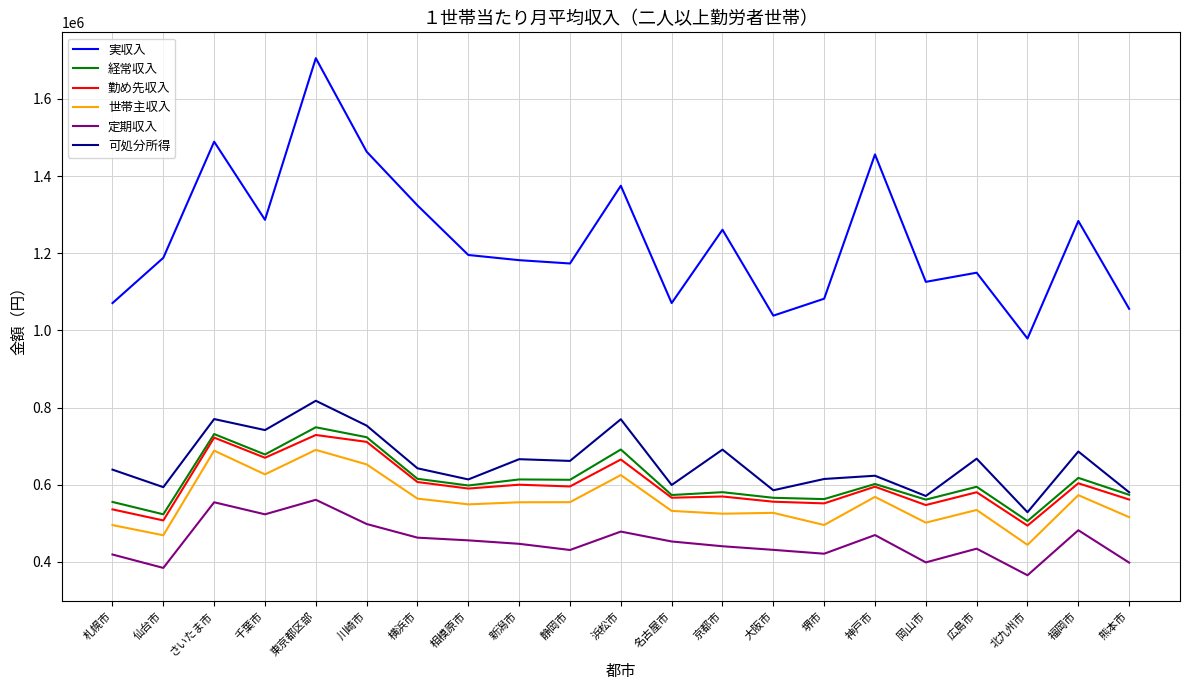

What is the sum of the 可処分所得 values at 千葉市 and 大阪市?

1327683